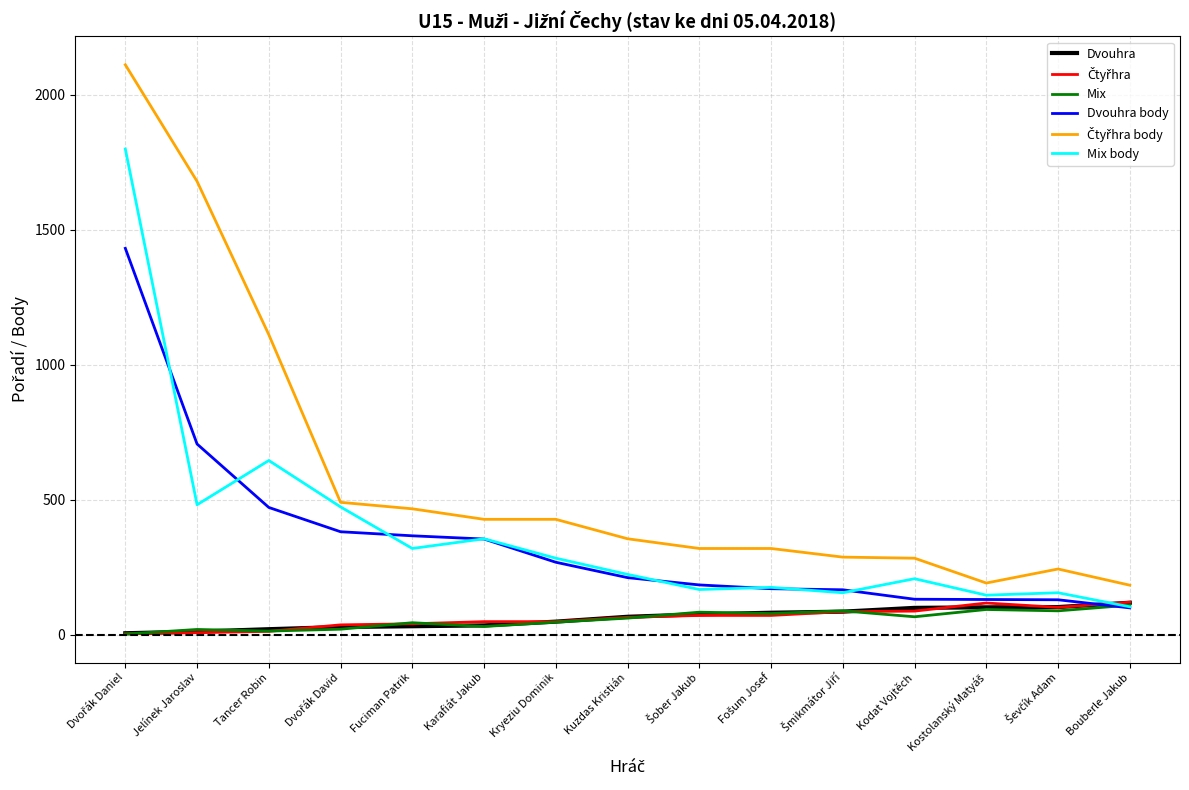

What is the greatest value displayed?

2112